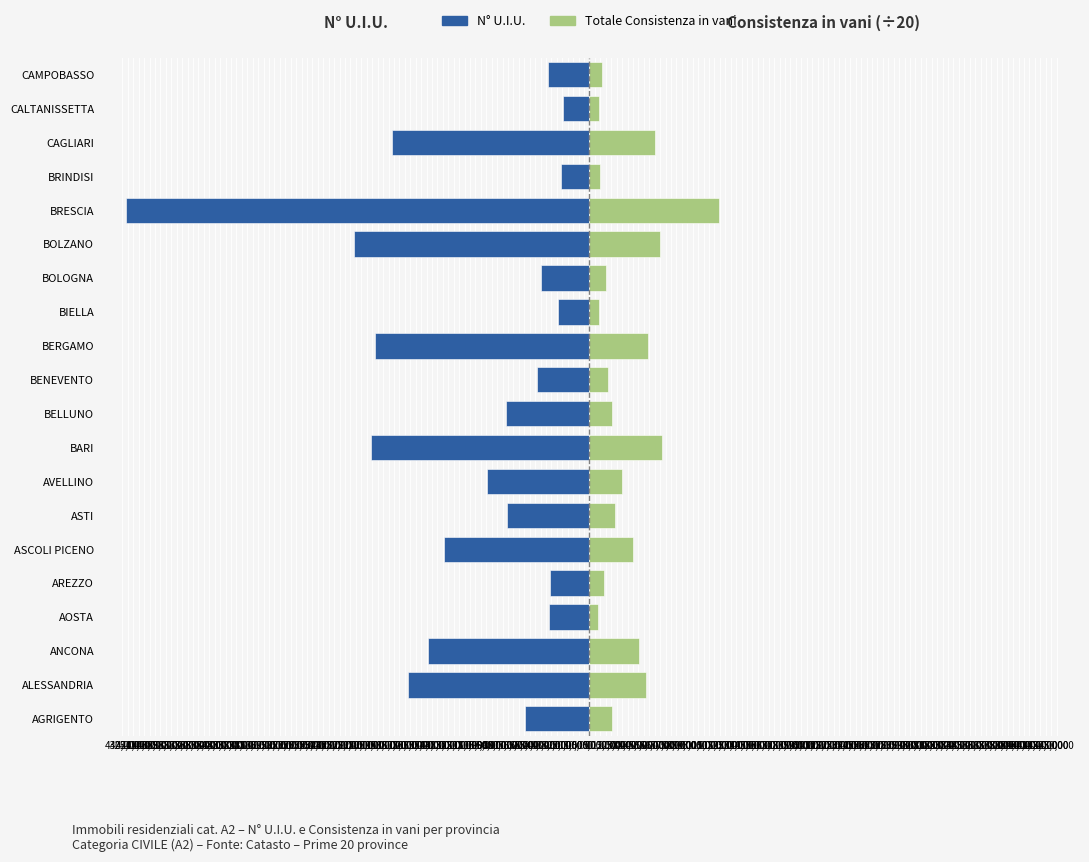

Which has a higher value, AGRIGENTO or BRESCIA?

AGRIGENTO